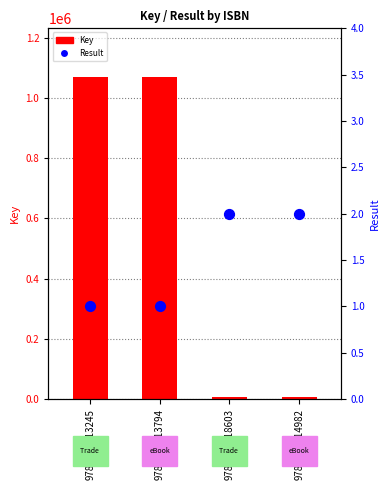

Which series contains the highest Y value?

Key